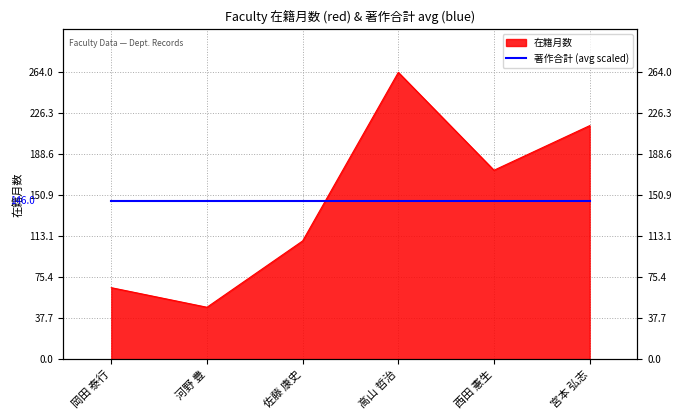

The chart shows a value of 215 at 宮本 弘志. True or false?

True